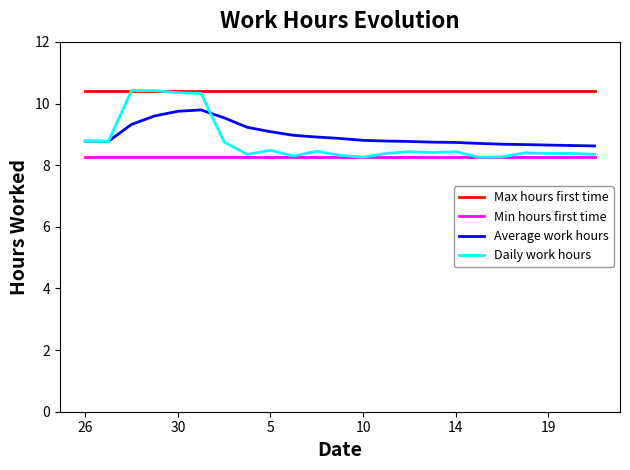

What is the lowest value of the Max hours first time series?

10.4